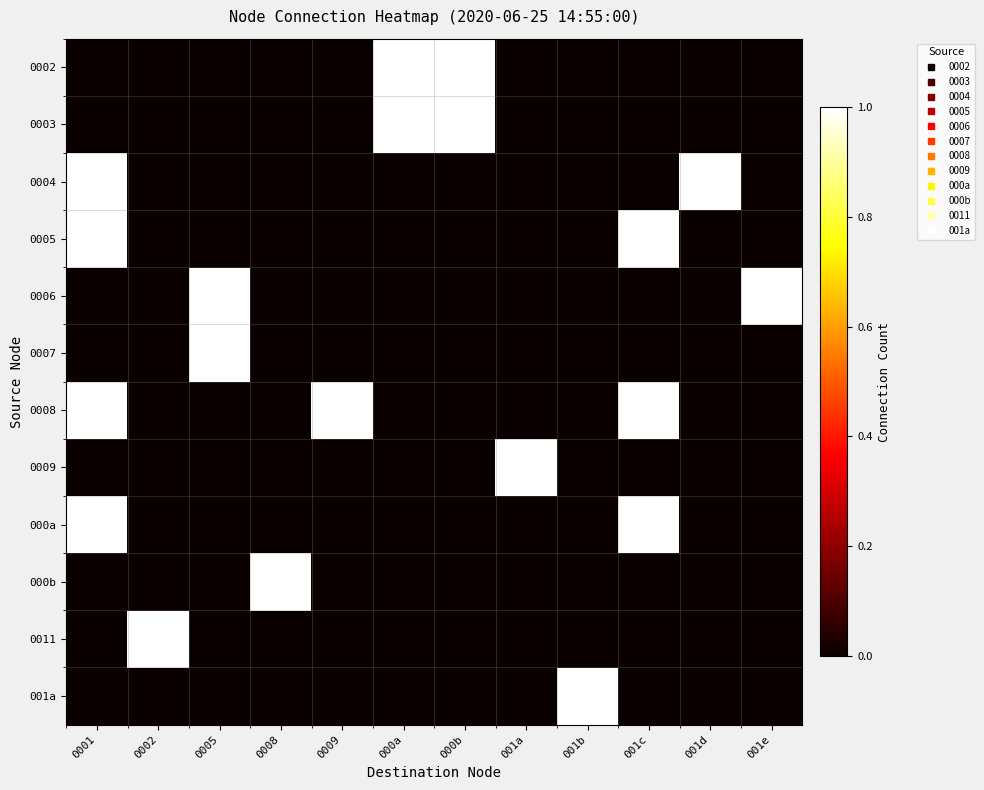

Which category has the highest value across all series?

000a